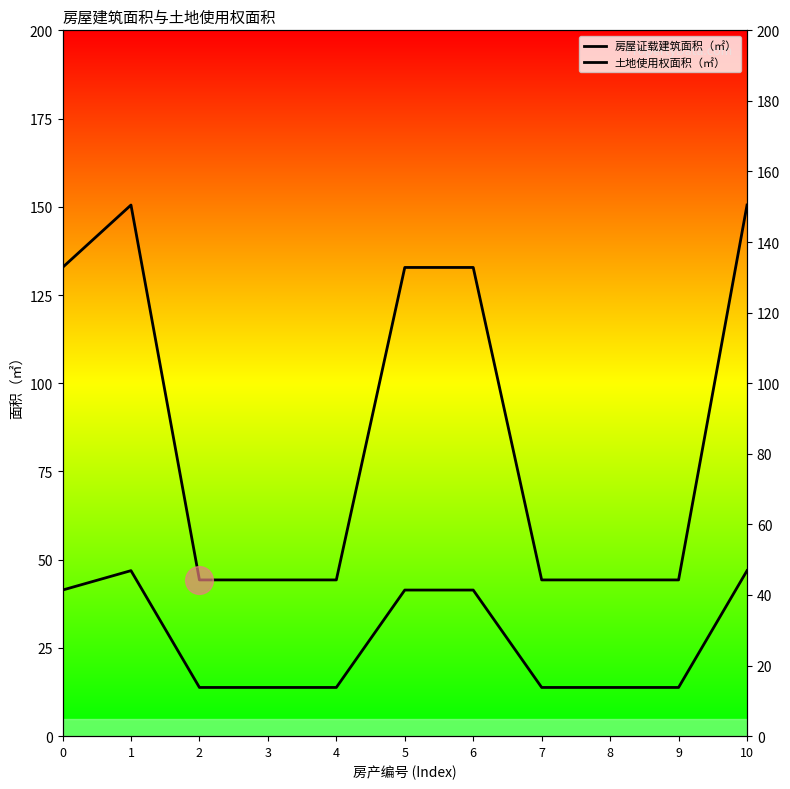

Is it true that 土地使用权面积（㎡） equals 46.9 at 10?

True